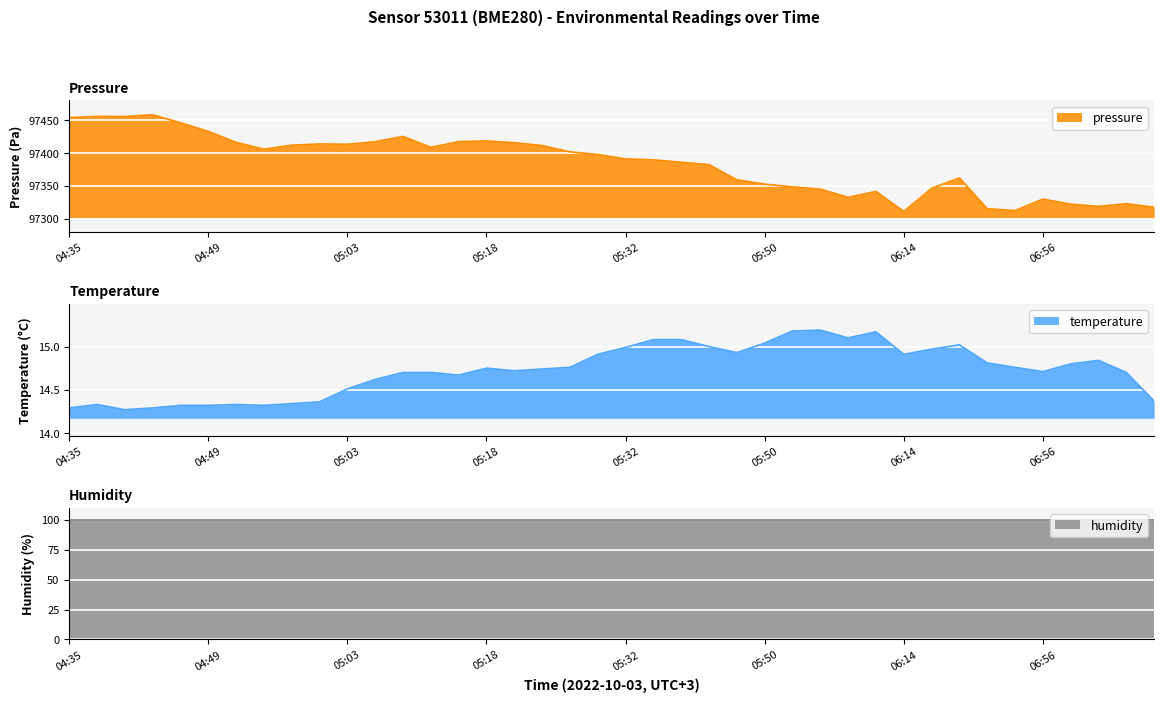

List the labels in order of temperature value, largest first.

05:58, 05:54, 06:07, 06:01, 05:35, 05:39, 05:50, 06:20, 05:42, 05:32, 06:17, 05:46, 05:30, 06:14, 07:09, 06:47, 06:59, 05:27, 06:50, 05:18, 05:24, 05:21, 06:56, 05:09, 05:12, 07:12, 05:15, 05:06, 05:03, 07:22, 05:00, 04:57, 04:38, 04:52, 04:46, 04:49, 04:55, 04:35, 04:44, 04:41